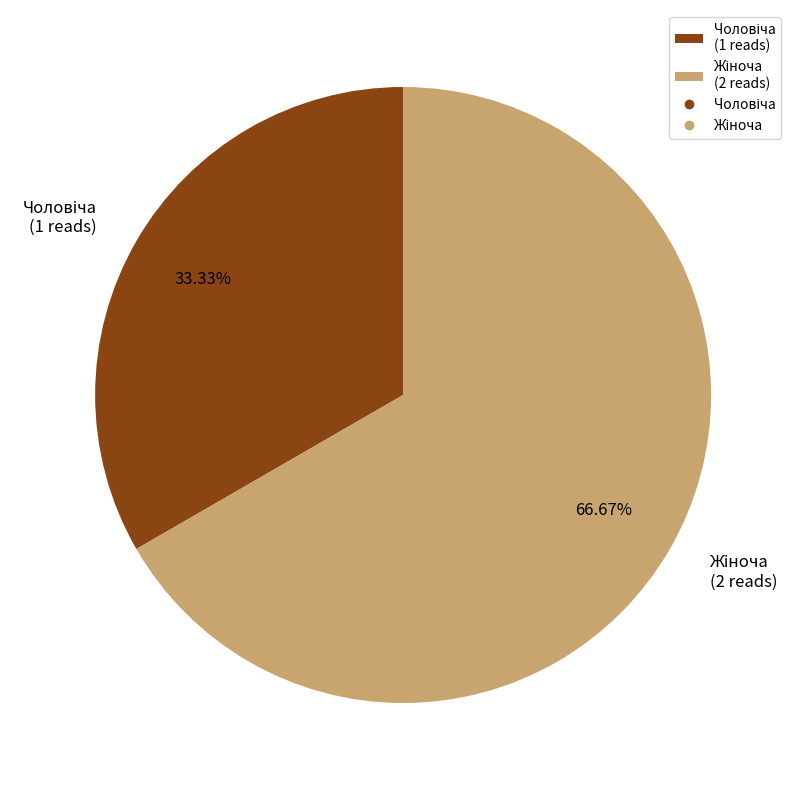

Is there a majority slice in this chart?

Yes